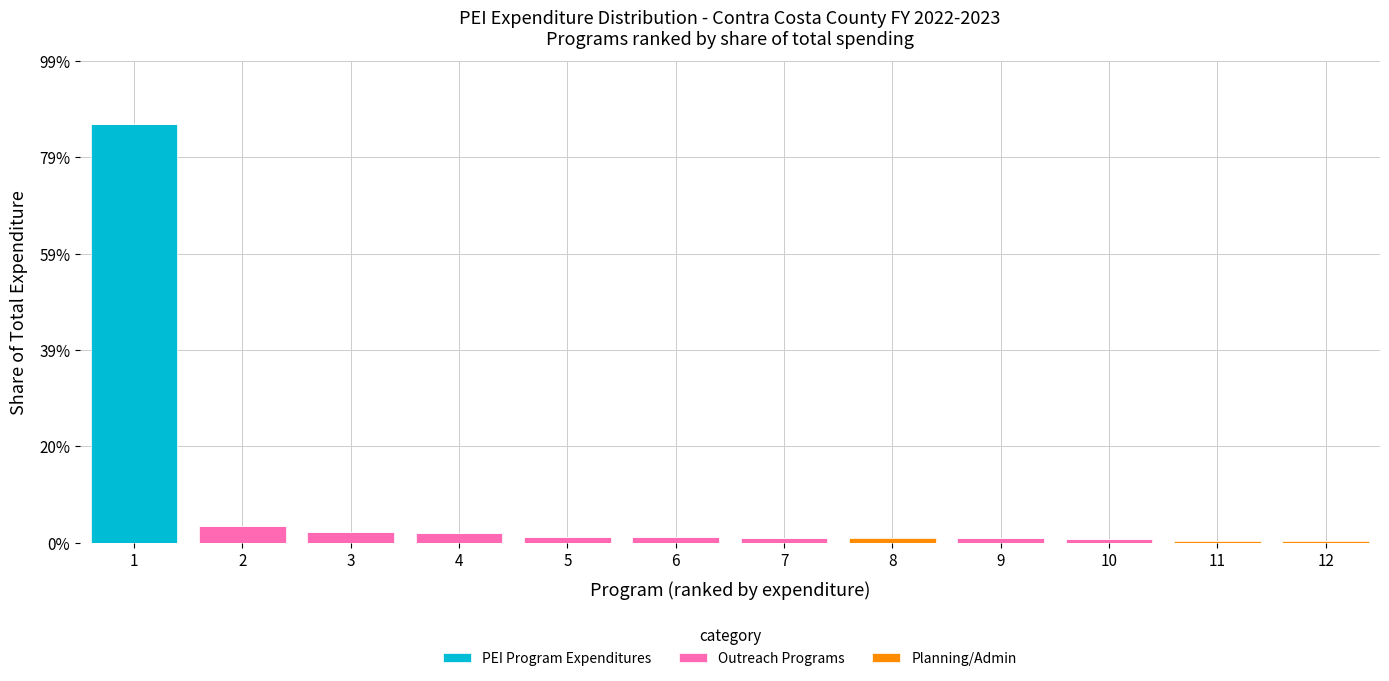

The PEI Program Expenditures series shows 36.9 at 12. True or false?

False